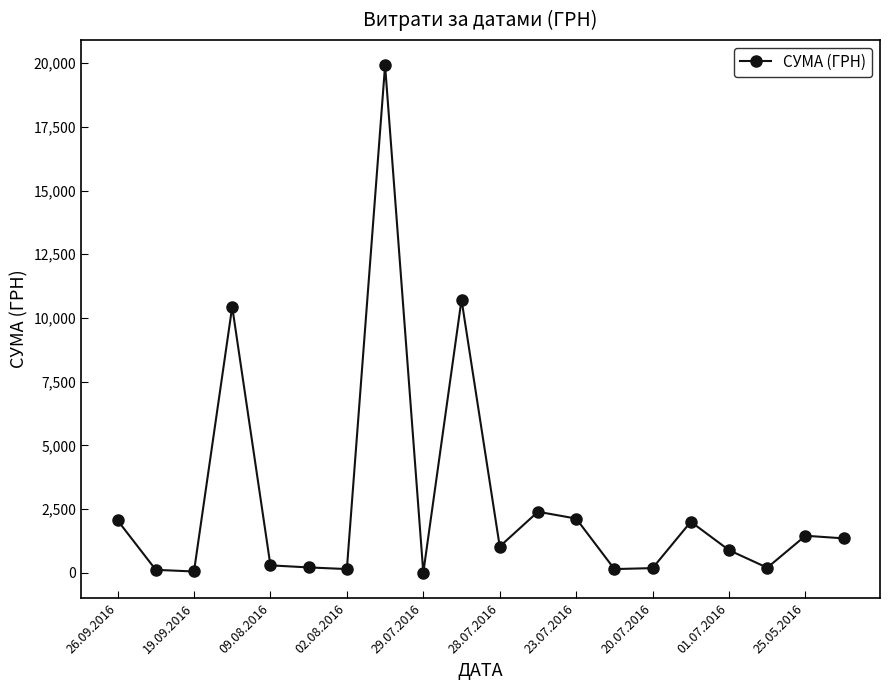

What is the average value?

2784.0